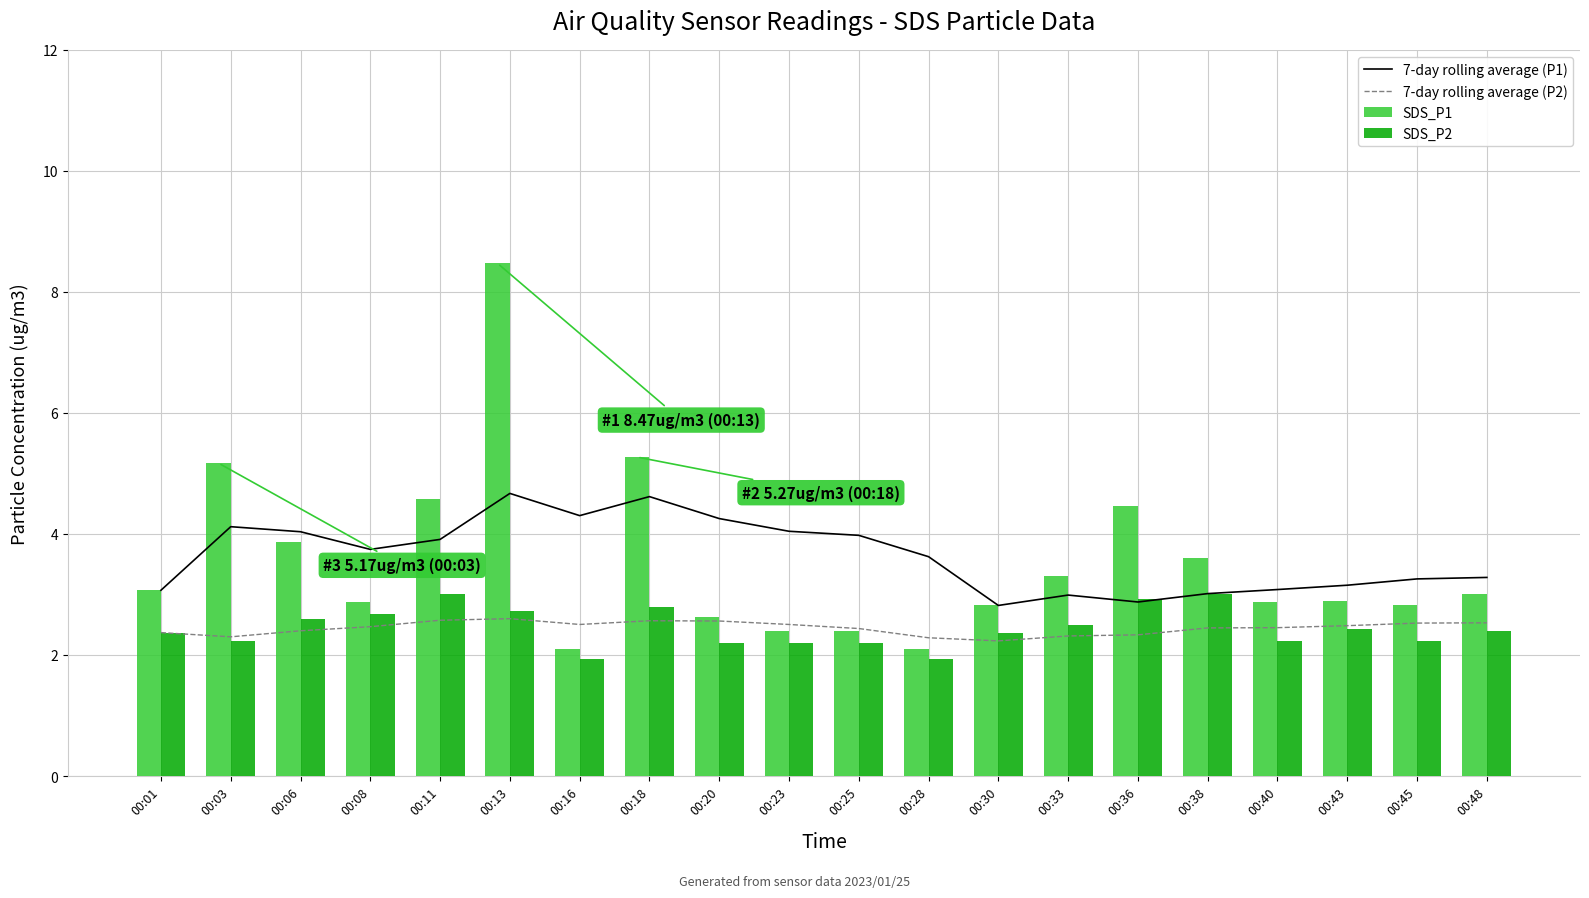

Reading right to left, transcribe all the data shown in this chart.

7-day rolling average (P1): 3.3	3.3	3.2	3.1	3.0	2.9	3.0	2.8	3.6	4.0	4.0	4.3	4.6	4.3	4.7	3.9	3.7	4.0	4.1	3.1
7-day rolling average (P2): 2.5	2.5	2.5	2.5	2.4	2.3	2.3	2.2	2.3	2.4	2.5	2.6	2.6	2.5	2.6	2.6	2.5	2.4	2.3	2.4
SDS_P1: 3.0	2.8	2.9	2.9	3.6	4.5	3.3	2.8	2.1	2.4	2.4	2.6	5.3	2.1	8.5	4.6	2.9	3.9	5.2	3.1
SDS_P2: 2.4	2.2	2.4	2.2	3.0	2.9	2.5	2.4	1.9	2.2	2.2	2.2	2.8	1.9	2.7	3.0	2.7	2.6	2.2	2.4